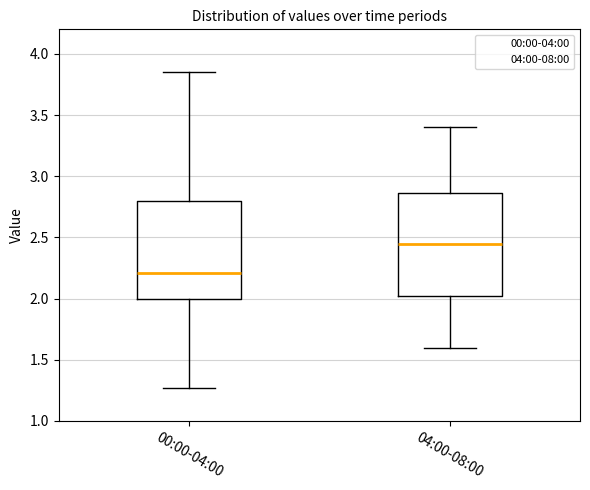

Reading left to right, transcribe this box plot: for each box, give where its median line is, the range the box spans, and where its two whiskers end, as read against the y-axis. The values are not printed on the chart, so give them approximately, as read against the axis.

00:00-04:00: median 2.20, box 2.00 to 2.80, whiskers 1.25 to 3.85
04:00-08:00: median 2.45, box 2.05 to 2.85, whiskers 1.60 to 3.40